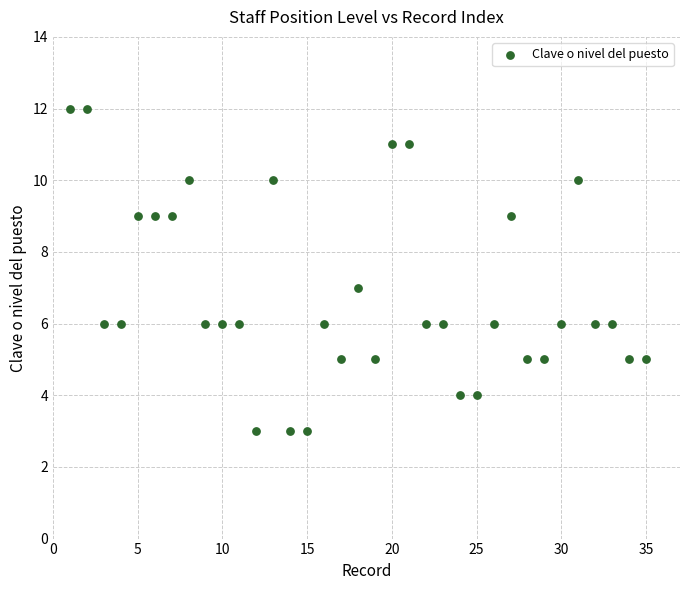

What is the range of X values (max minus min)?

34